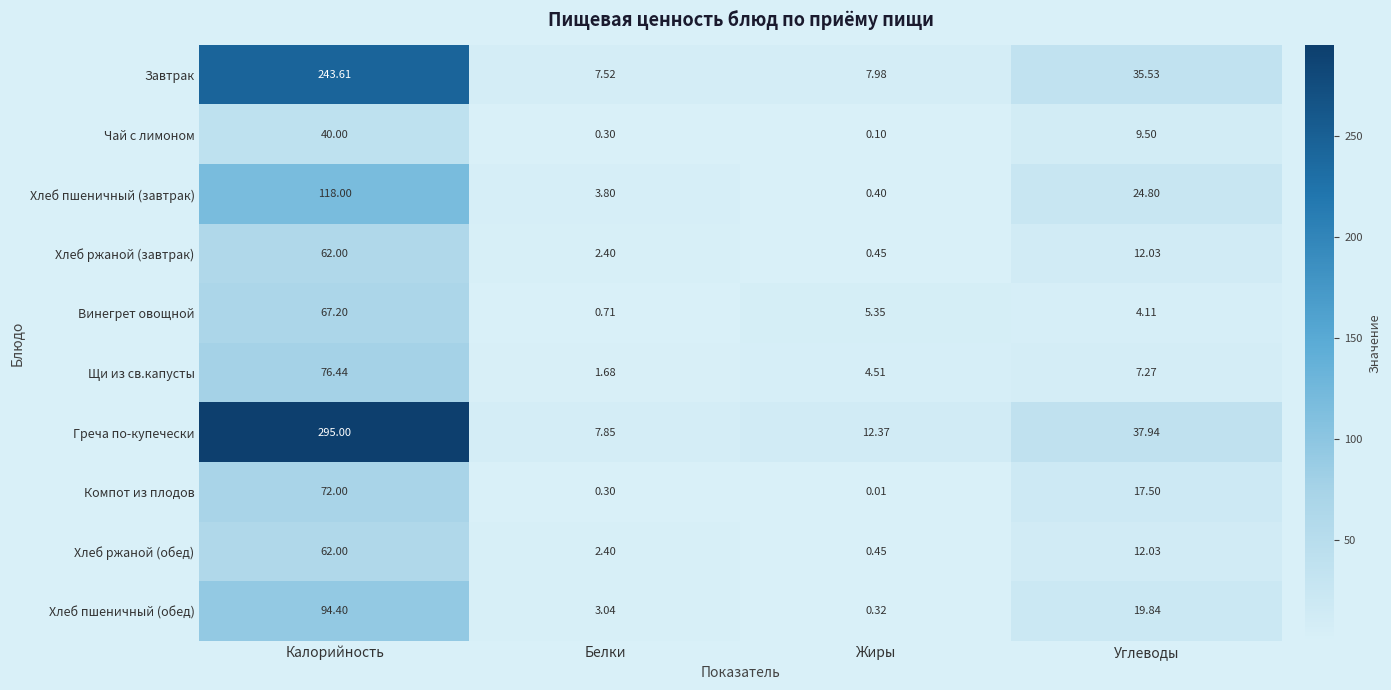

Which series has the largest total across all categories?

Греча по-купечески